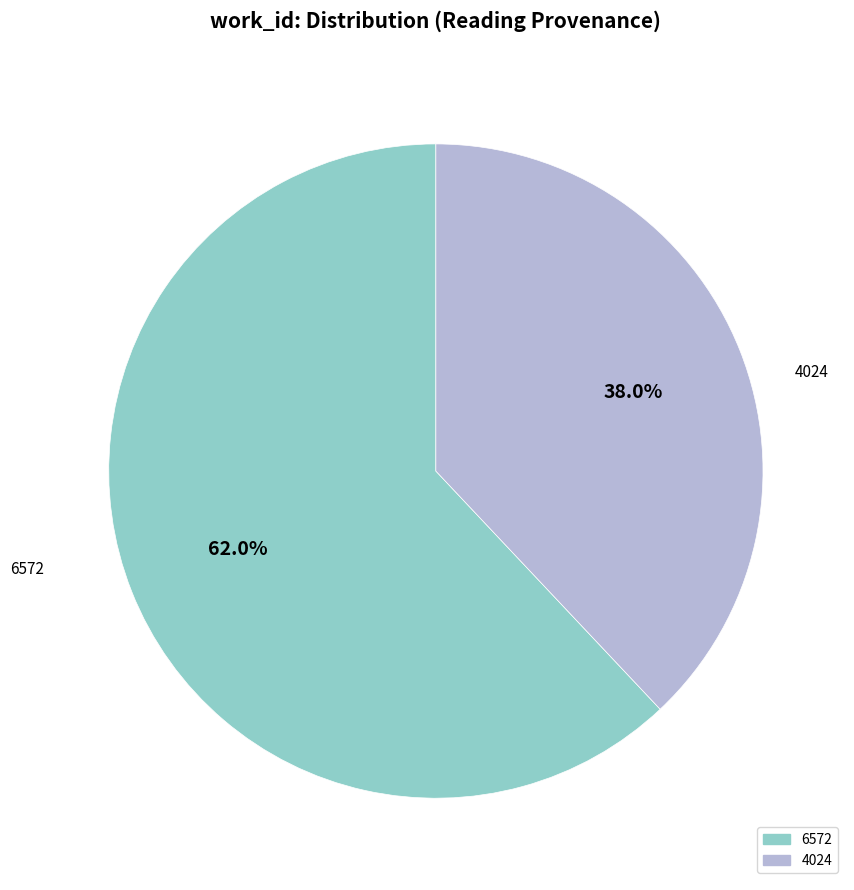

What is the ratio of the value at 4024 to the value at 6572?

0.6